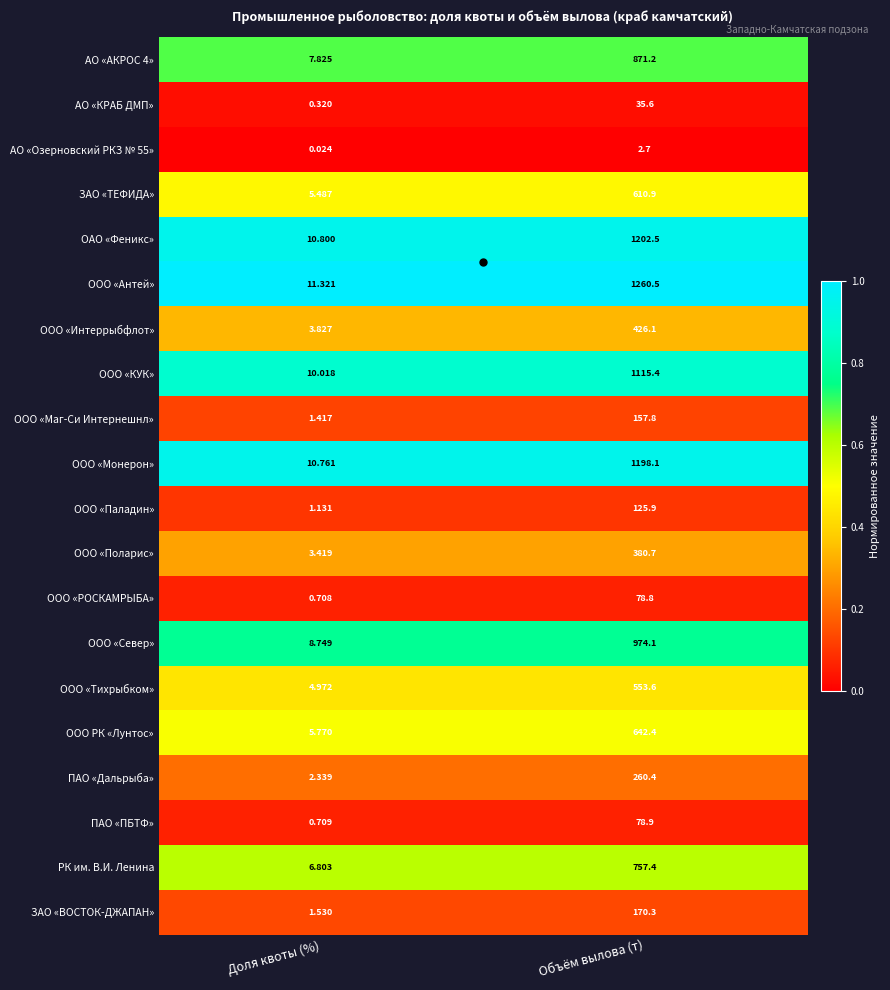

Between Доля квоты (%) and Объём вылова (т), which series saw the biggest shift?

ООО «Антей»